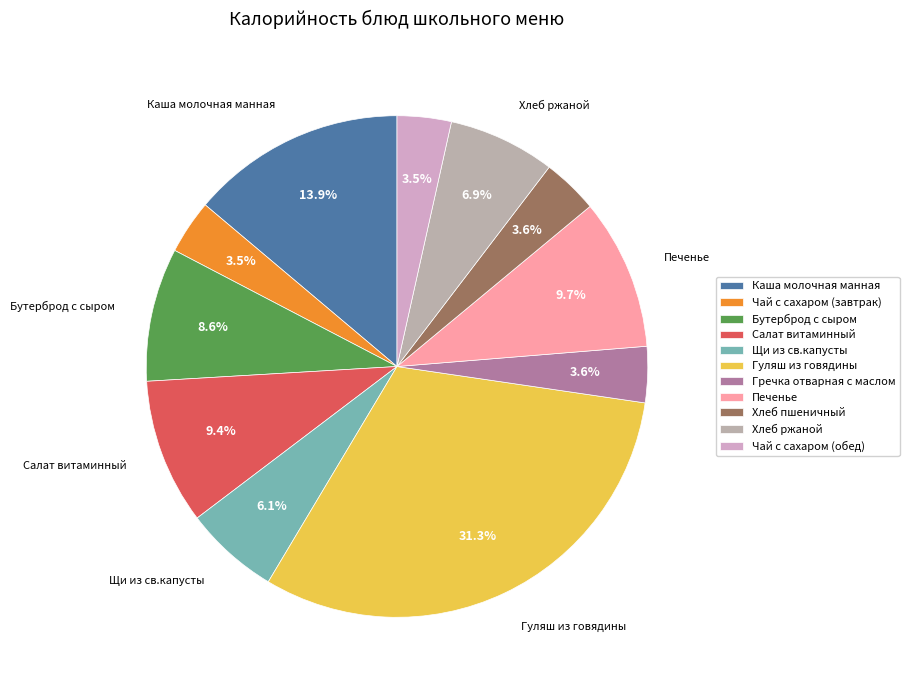

Do Чай с сахаром (завтрак) and Гуляш из говядины together represent more than half of the pie?

No